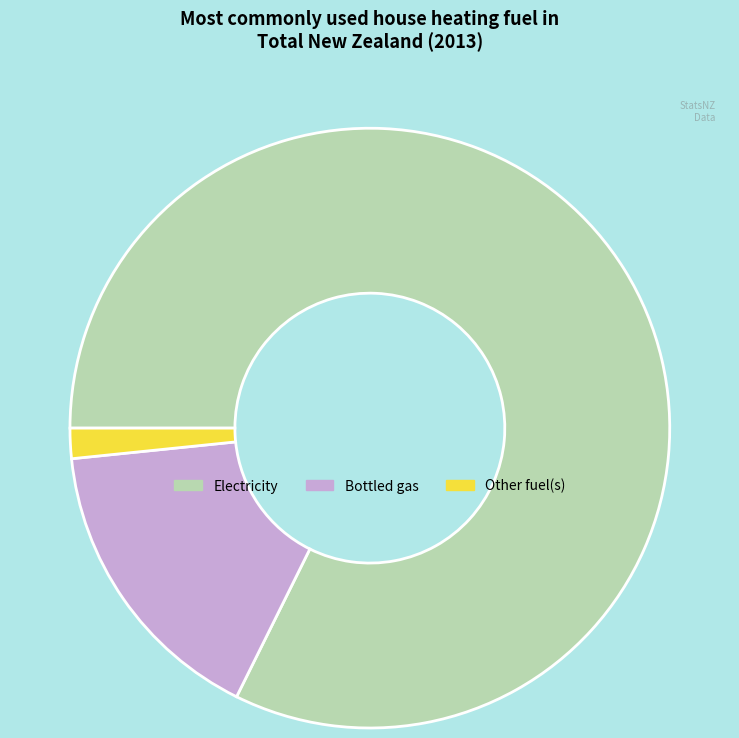

Rank the categories by value from lowest to highest.

Other fuel(s), Bottled gas, Electricity